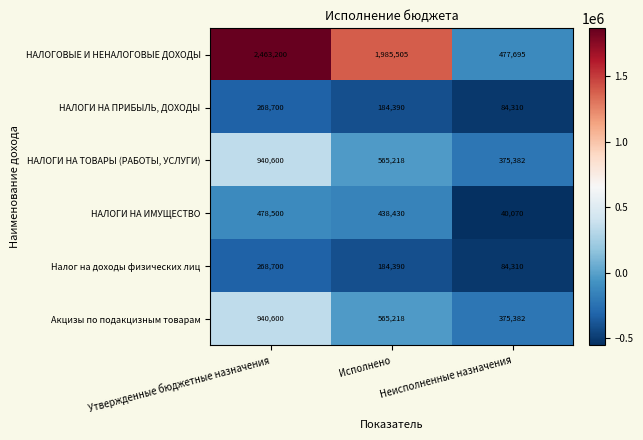

Which series has the widest spread of values?

НАЛОГОВЫЕ И НЕНАЛОГОВЫЕ ДОХОДЫ